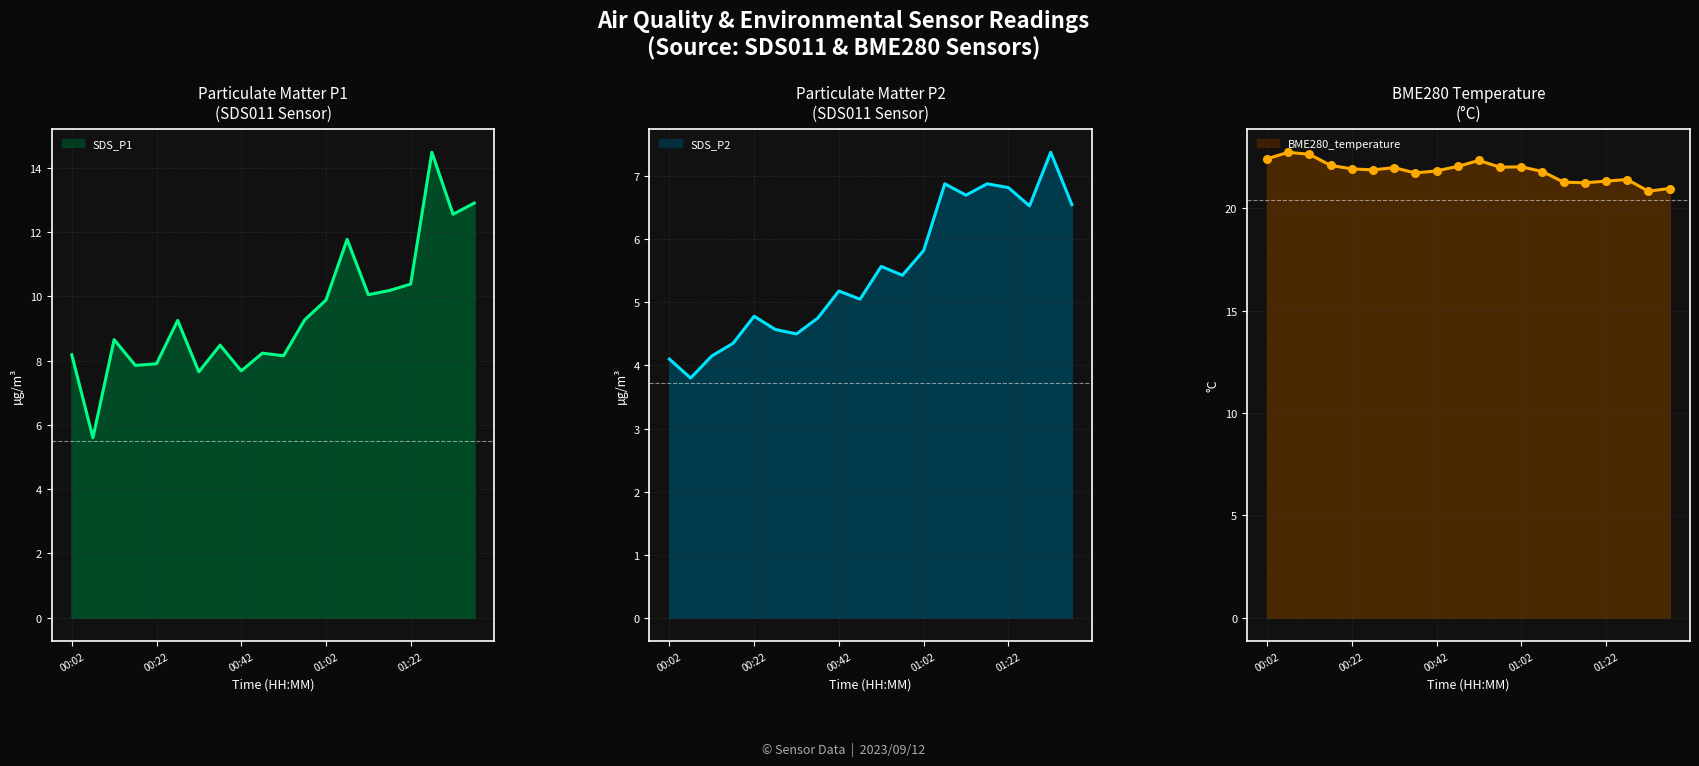

Is the value of BME280_temperature at 00:12 greater than the value of SDS_P1 at 00:27?

Yes